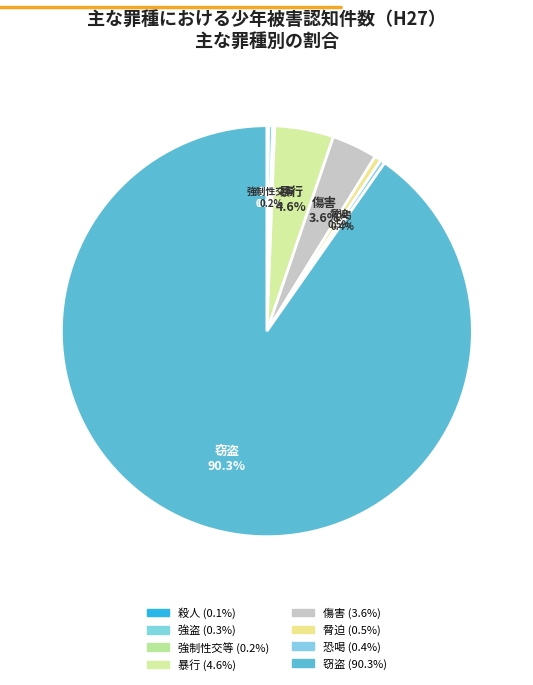

How many slices are in this pie chart?

8